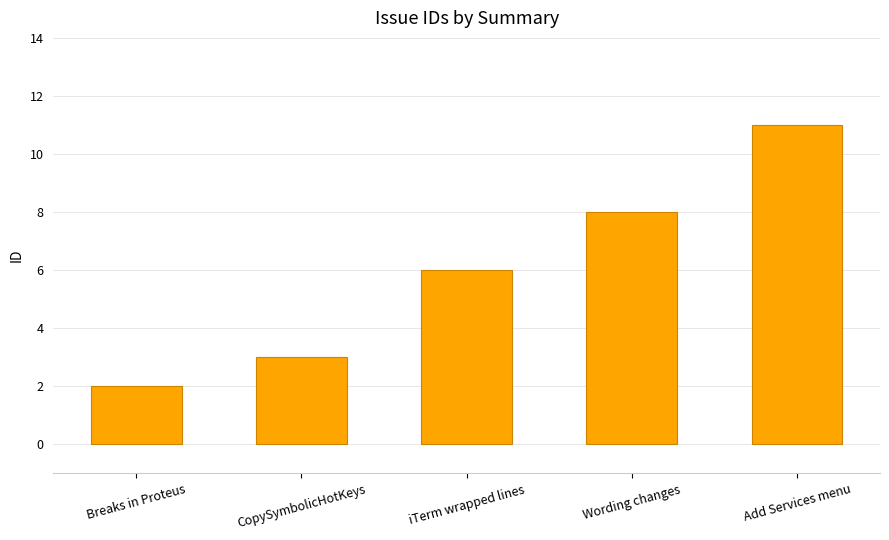

What is the value of the 4th bar from the left?

8